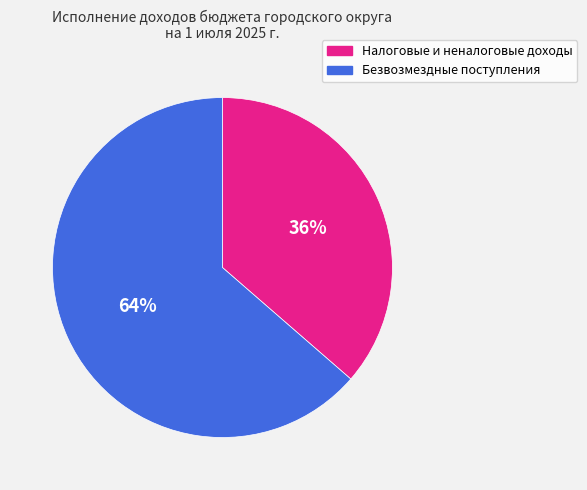

To the nearest percent, what is the average slice percentage?

50%